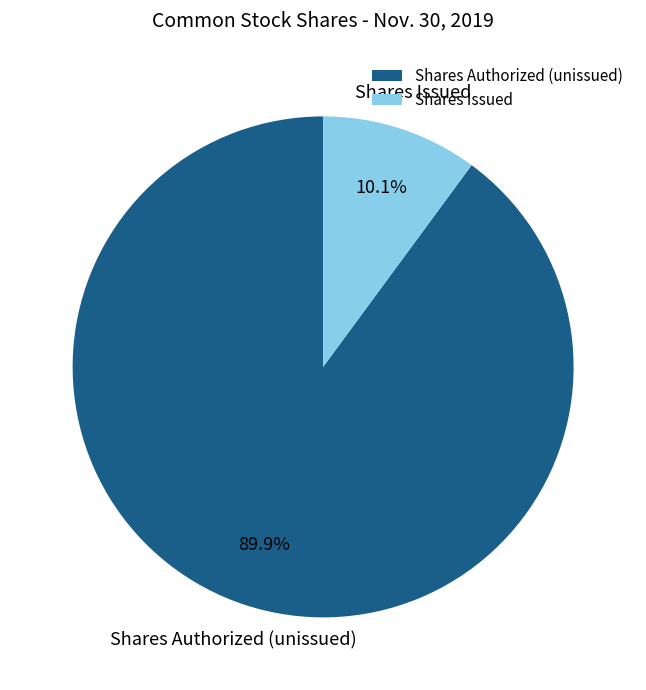

Does Shares Issued account for over 50% of the chart?

No